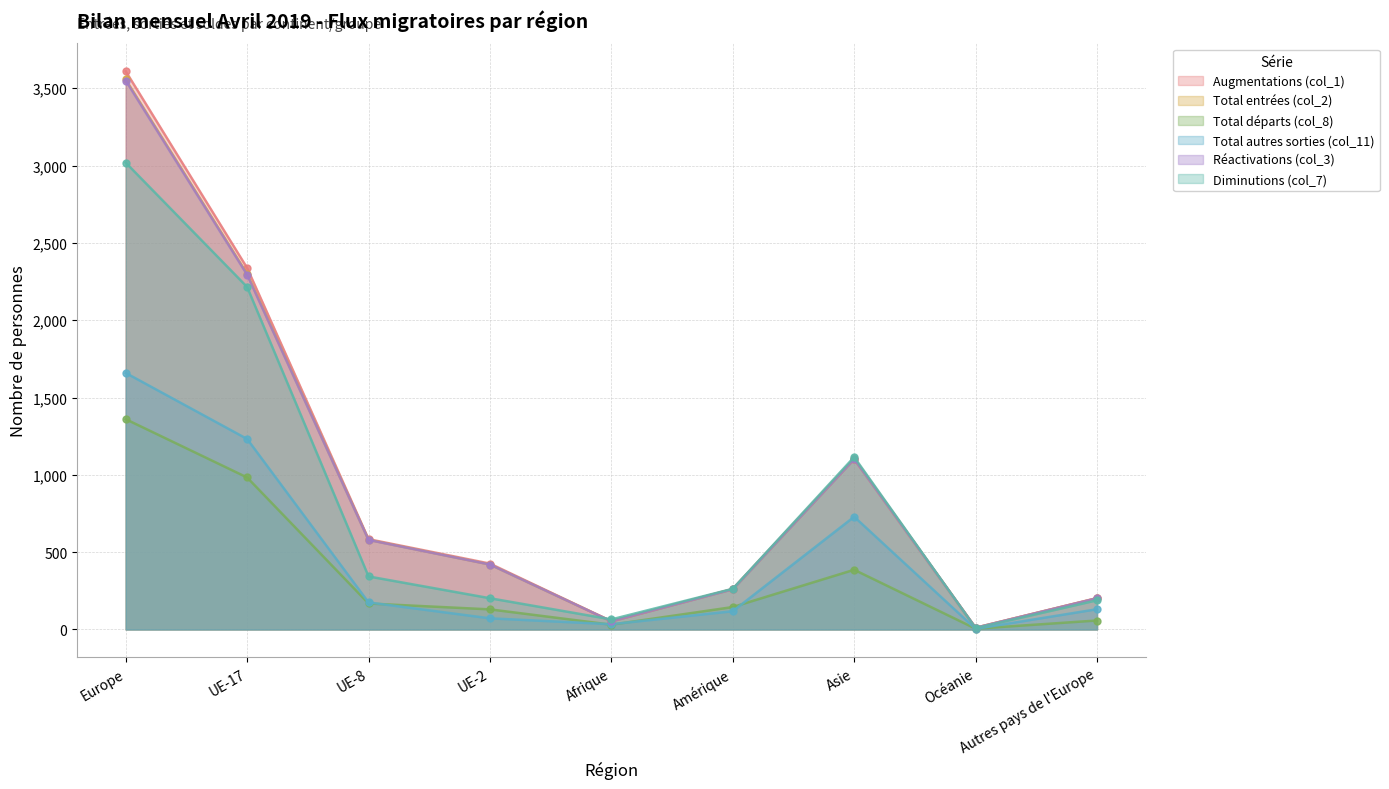

How many data points in Réactivations (col_3) are less than 420?

4